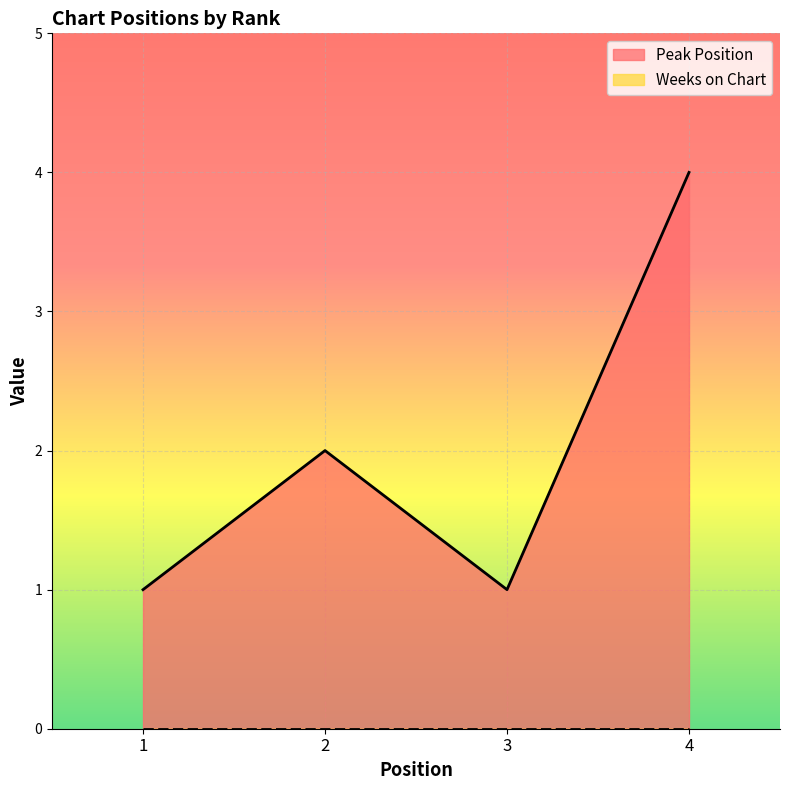

What is the sum of all values?

8